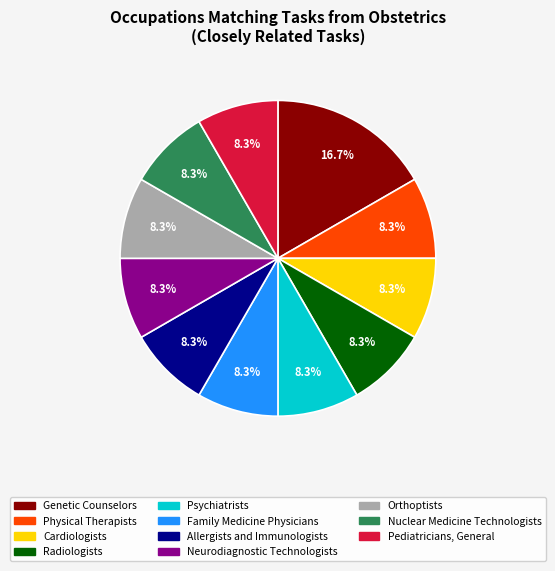

Approximately how many times larger is the value at Radiologists compared to Orthoptists?

1.0